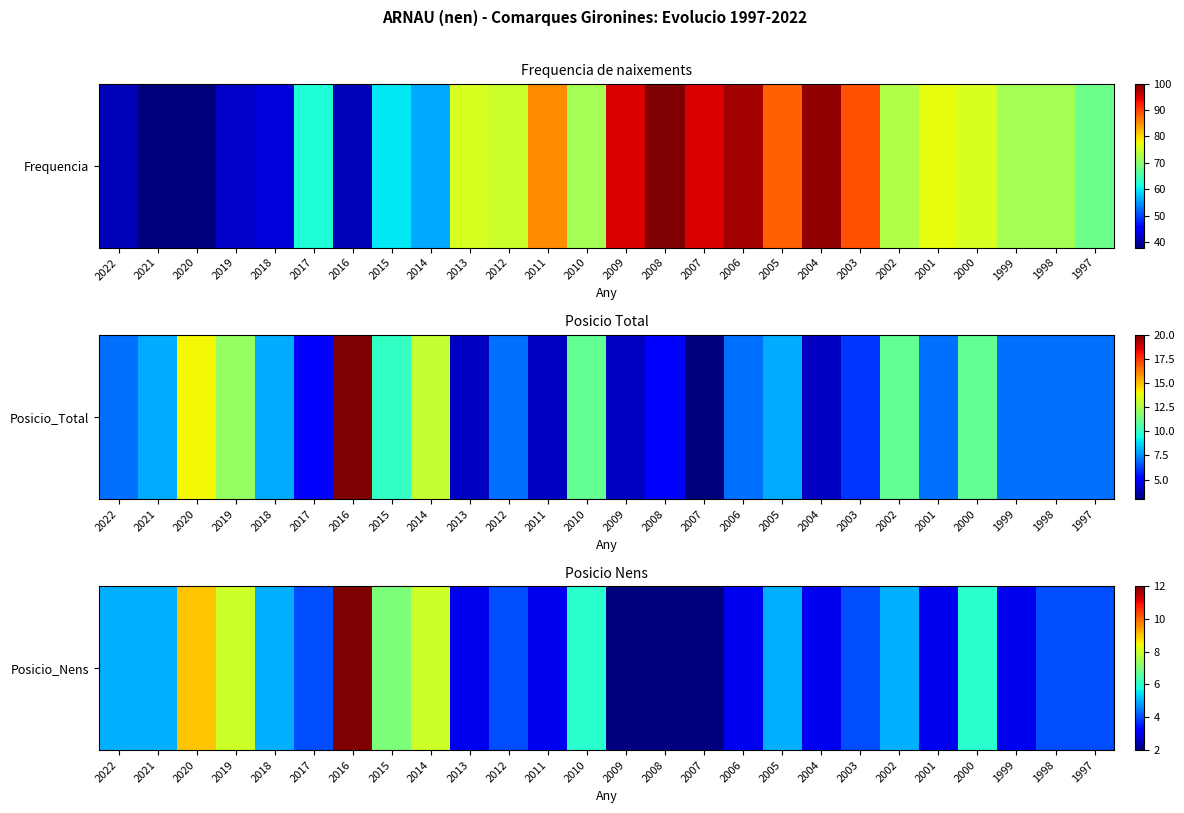

What value does the data have at 2015, to the nearest 5?

5